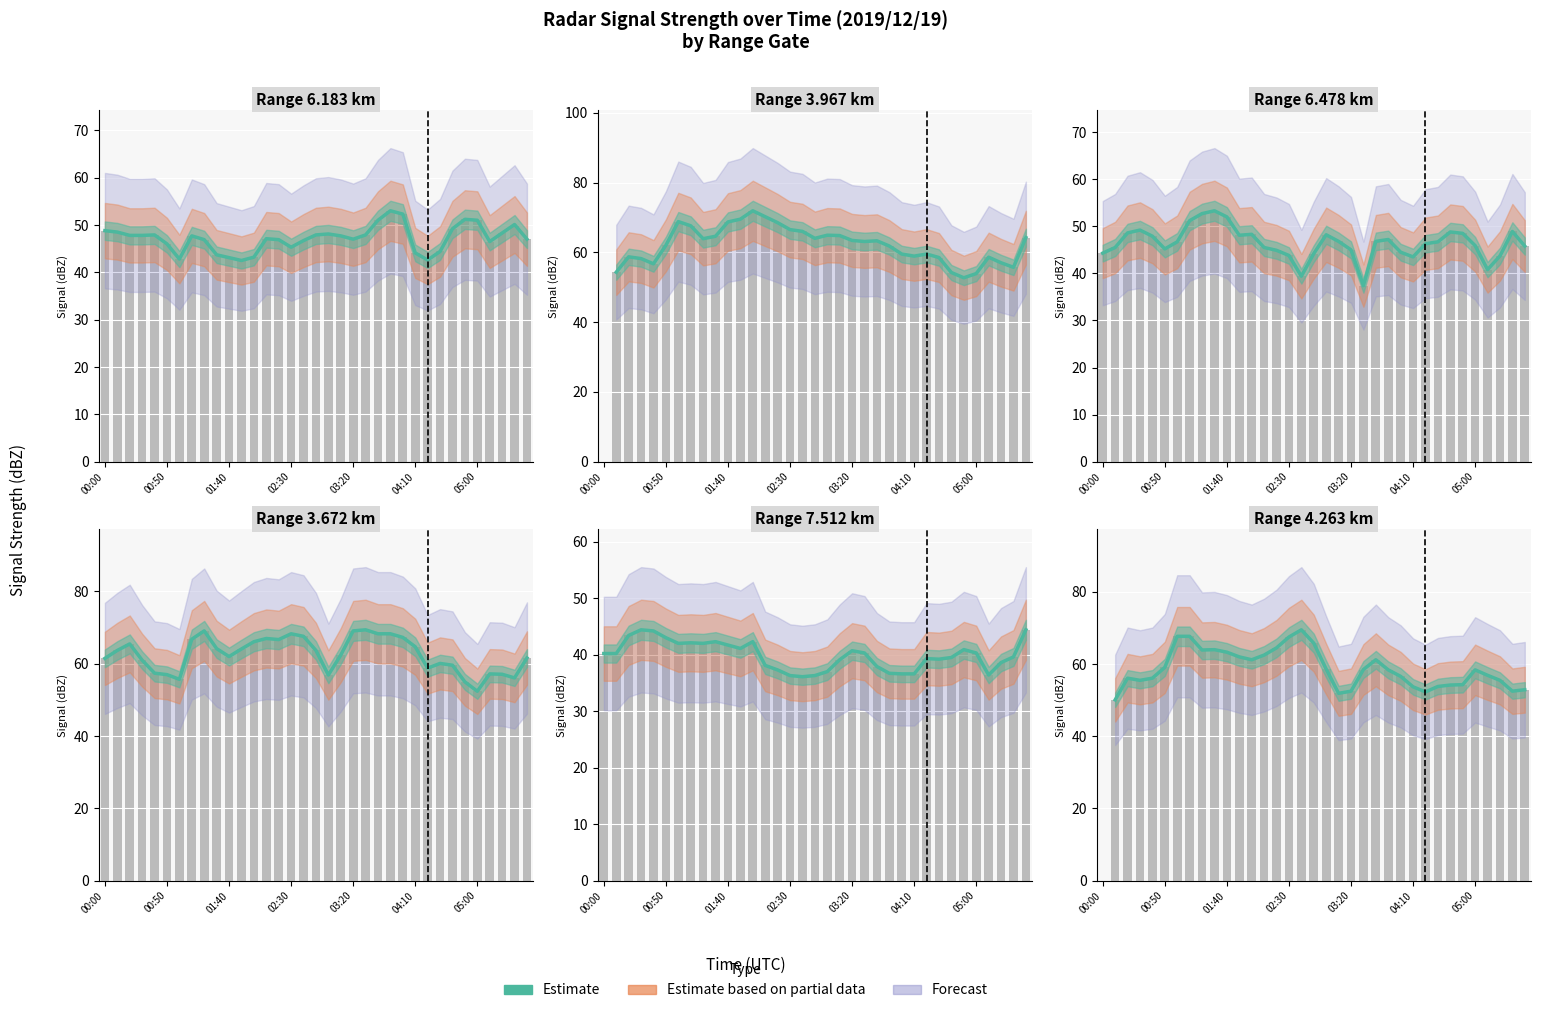

What position from the left is 2019/12/19 01:10?

8